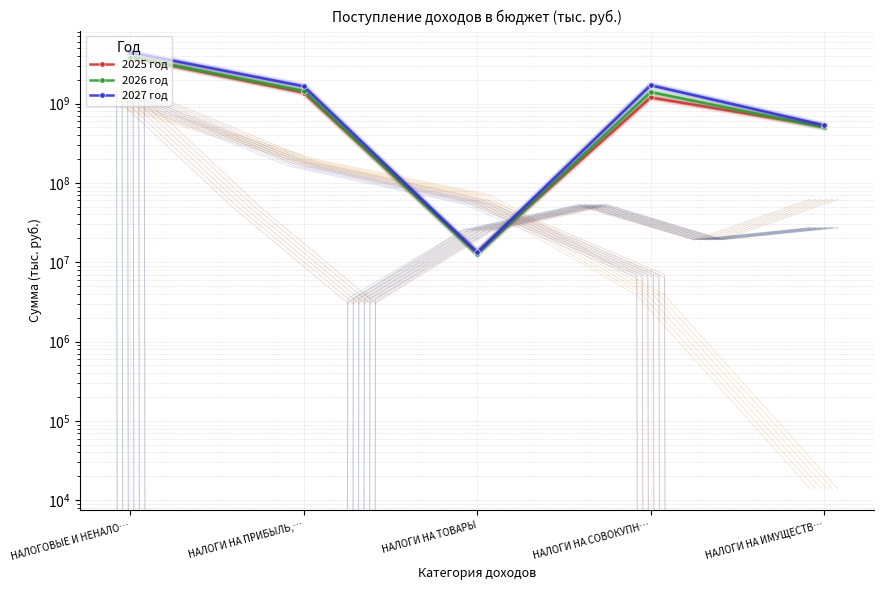

The 2026 год series shows 3869824800.0 at НАЛОГОВЫЕ И НЕНАЛО…. True or false?

True